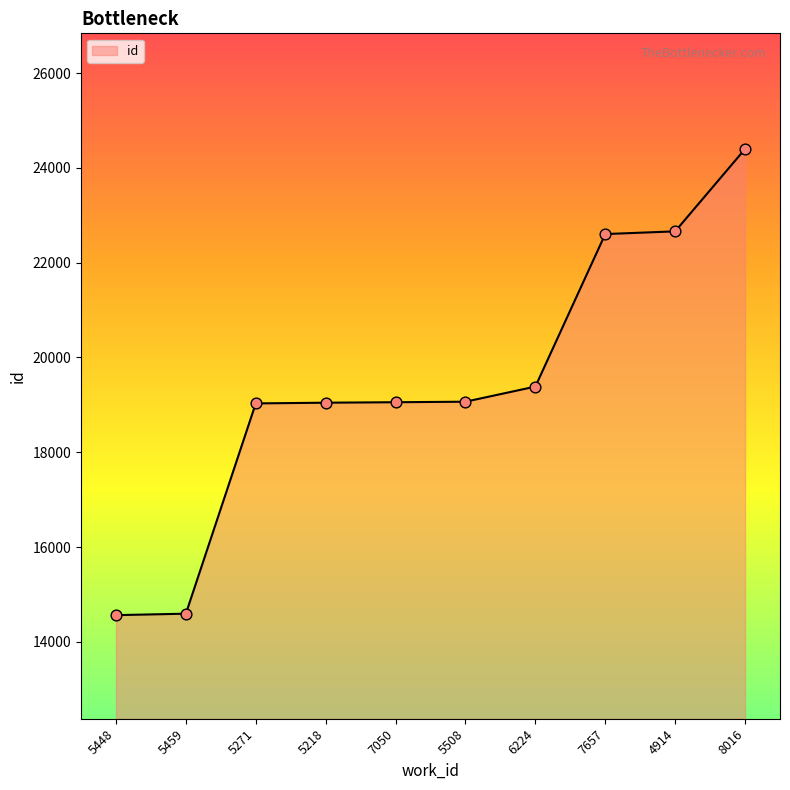

What is the change in value from 5459 to 5218?

+4450